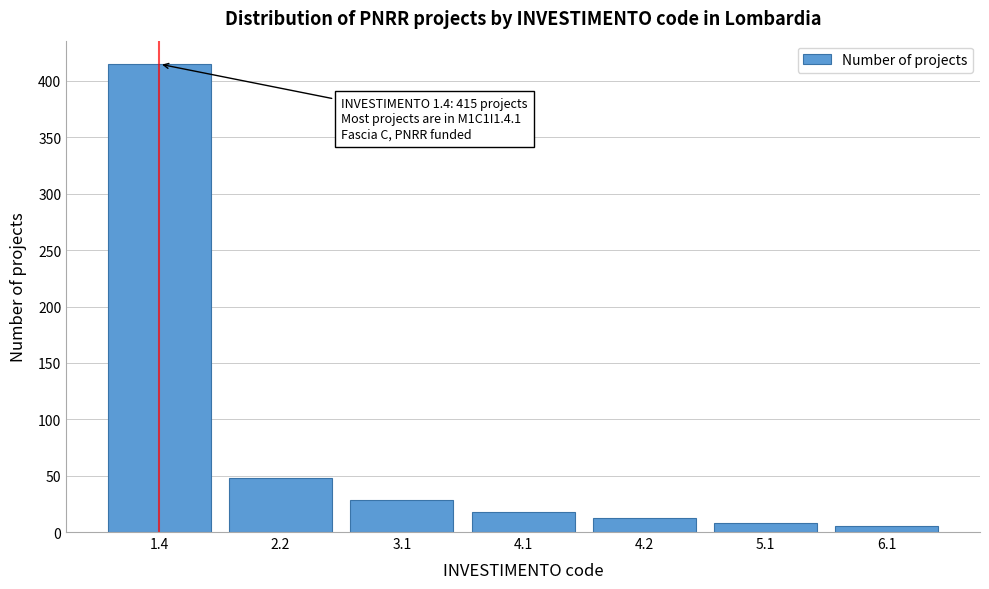

Reading left to right, list all the values displayed in this chart.

1.4=415	2.2=48	3.1=28	4.1=18	4.2=12	5.1=8	6.1=5